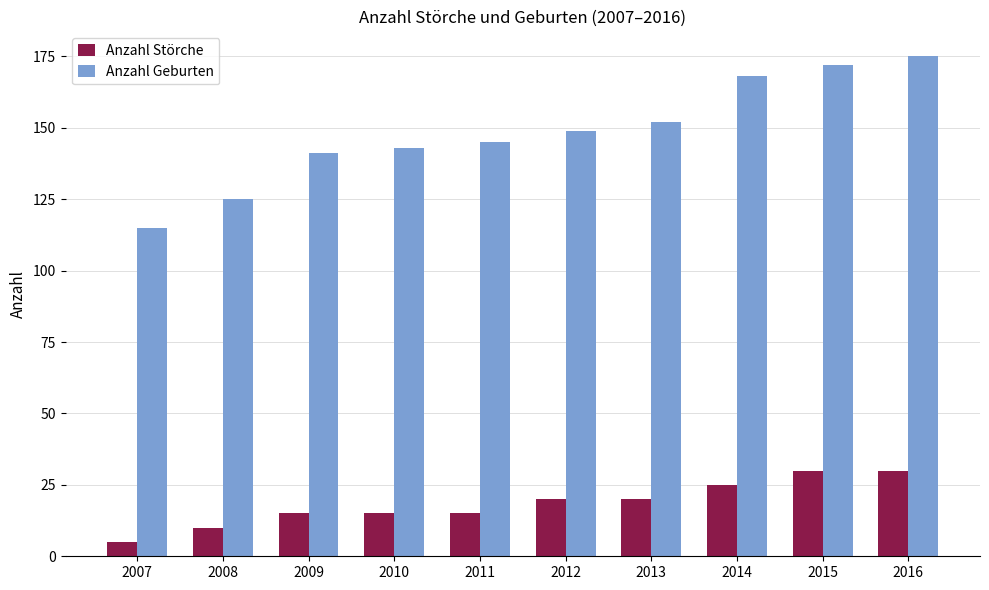

What is the total value across all series at 2012?

169